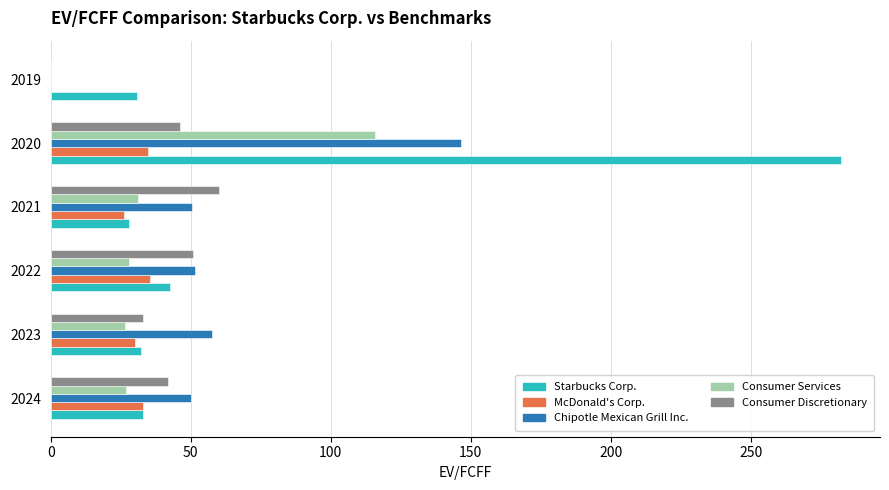

Which series has the largest total across all categories?

Starbucks Corp.